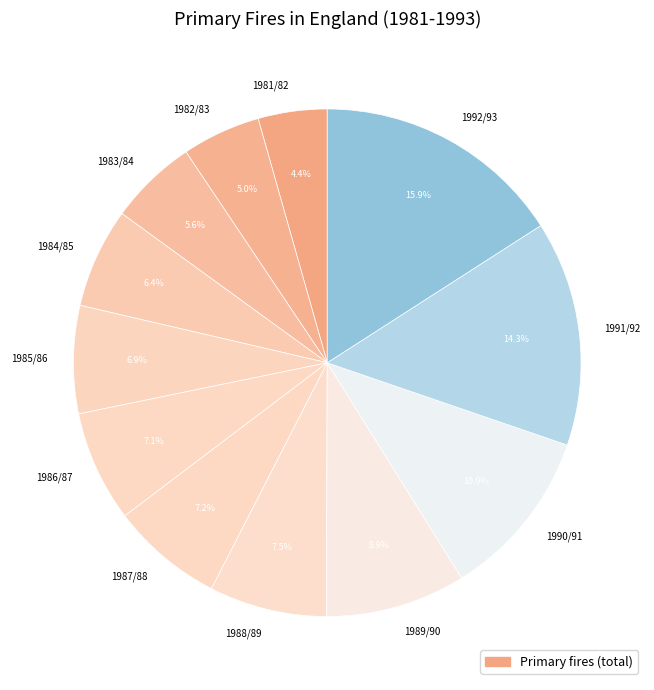

What percentage do 1987/88 and 1982/83 together represent?

12.2%